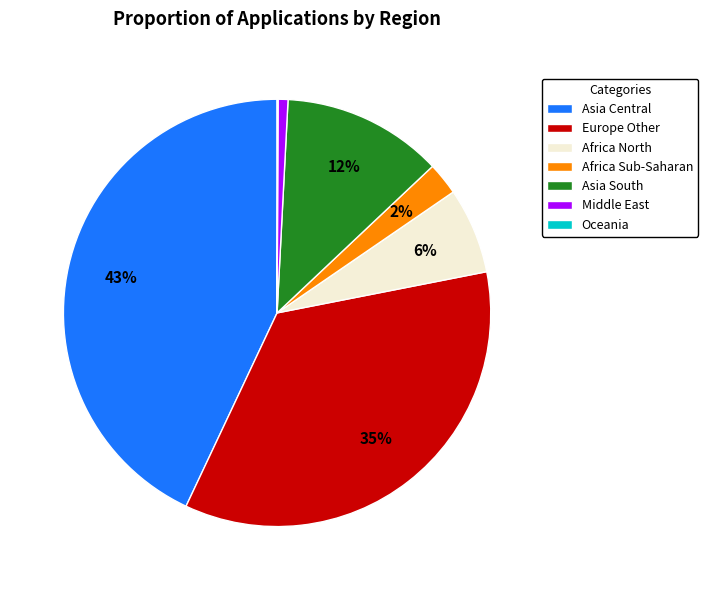

To the nearest percent, what portion does Asia Central represent?

43%